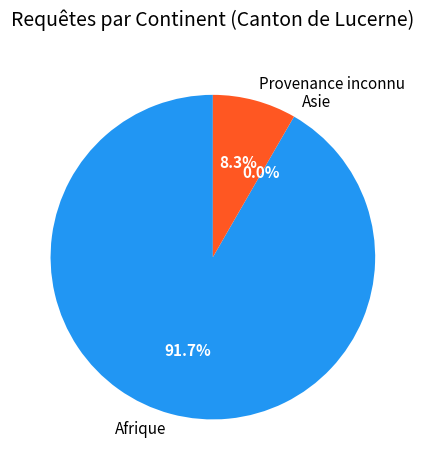

Which has a higher value, Afrique or Asie?

Afrique